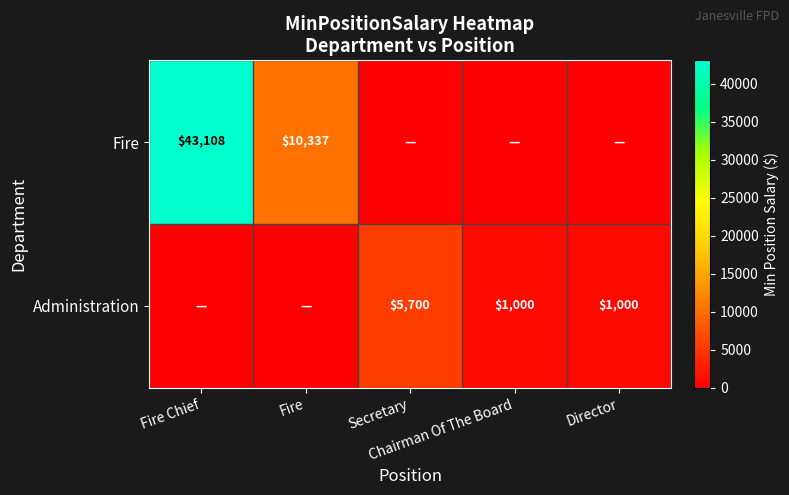

Which series has the largest range (max minus min)?

Fire